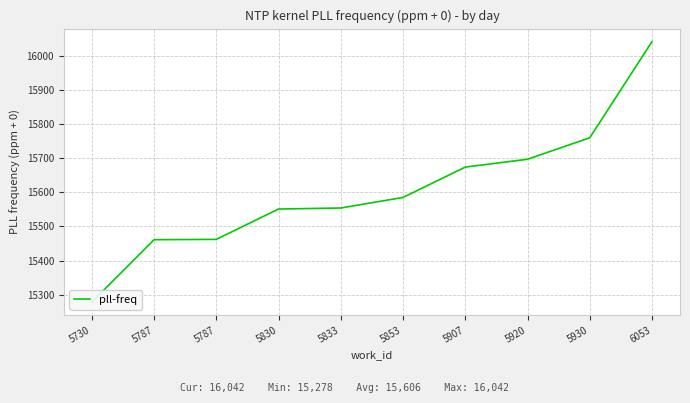

True or false: the data has more than 2 interior local peaks.

False